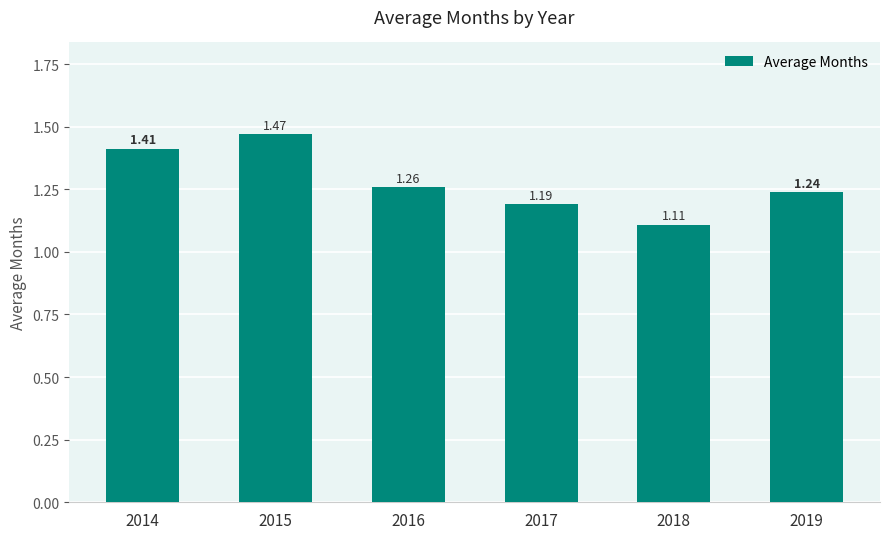

Which has a higher value, 2016 or 2019?

2016